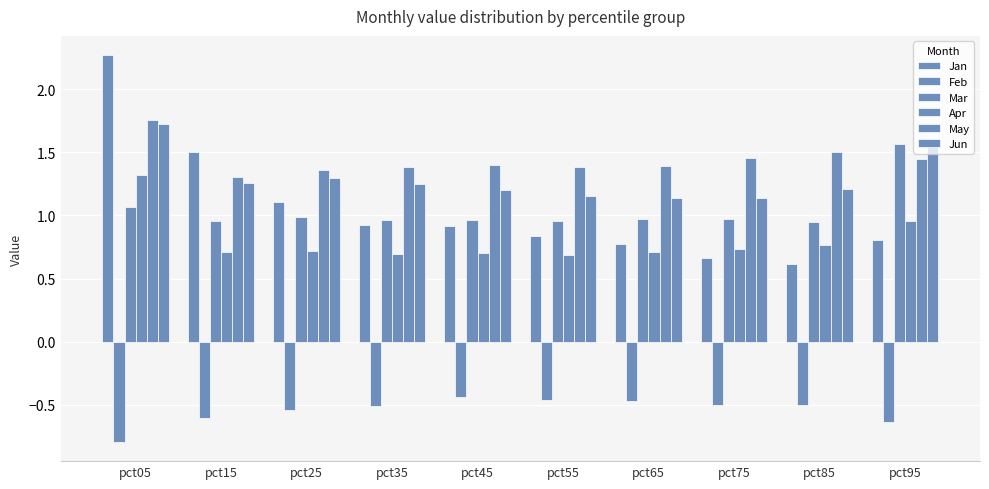

Is it true that Feb equals -0.5 at pct85?

True